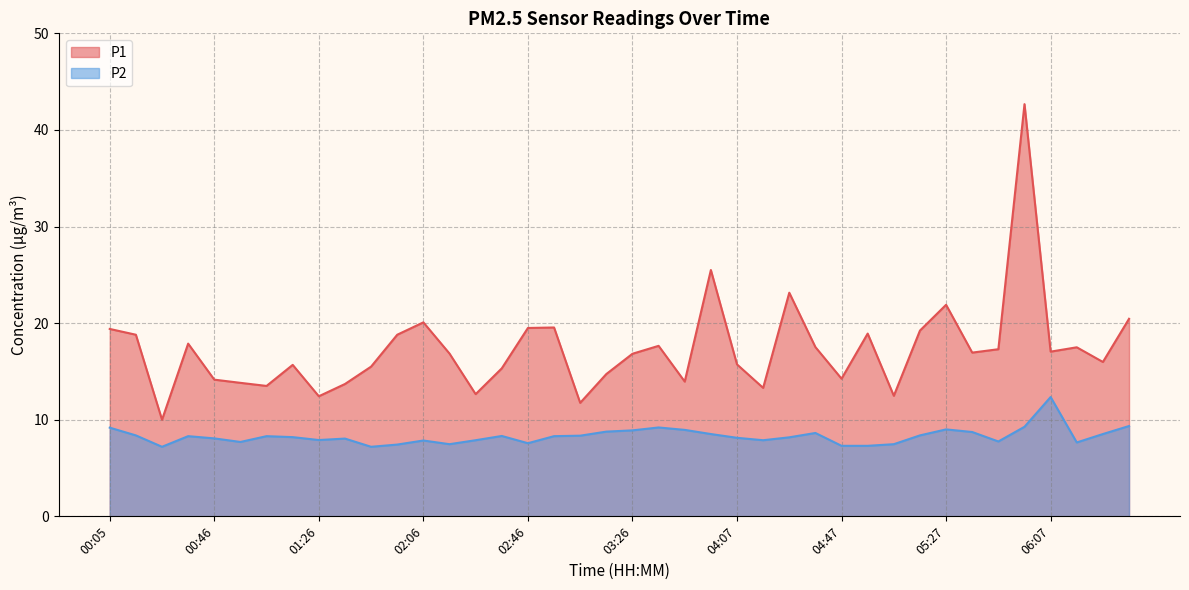

True or false: P1 has a value of 19.6 at 02:56.

True